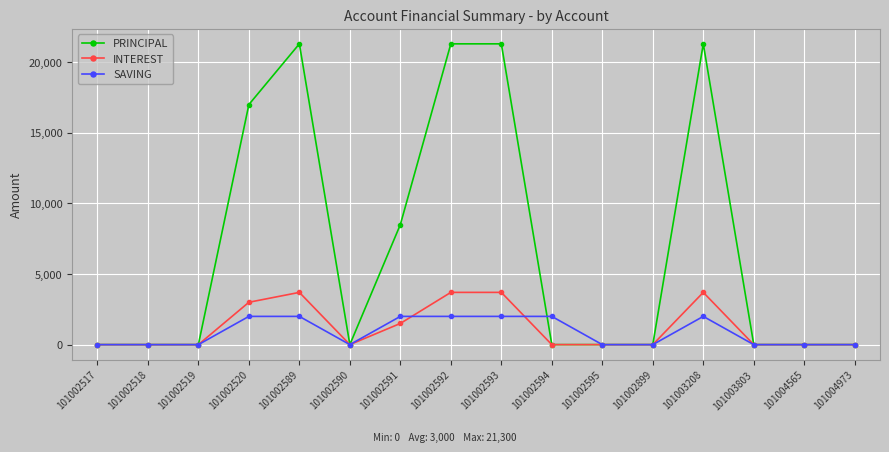

What is the difference between the highest and lowest values at 101002592?

19300